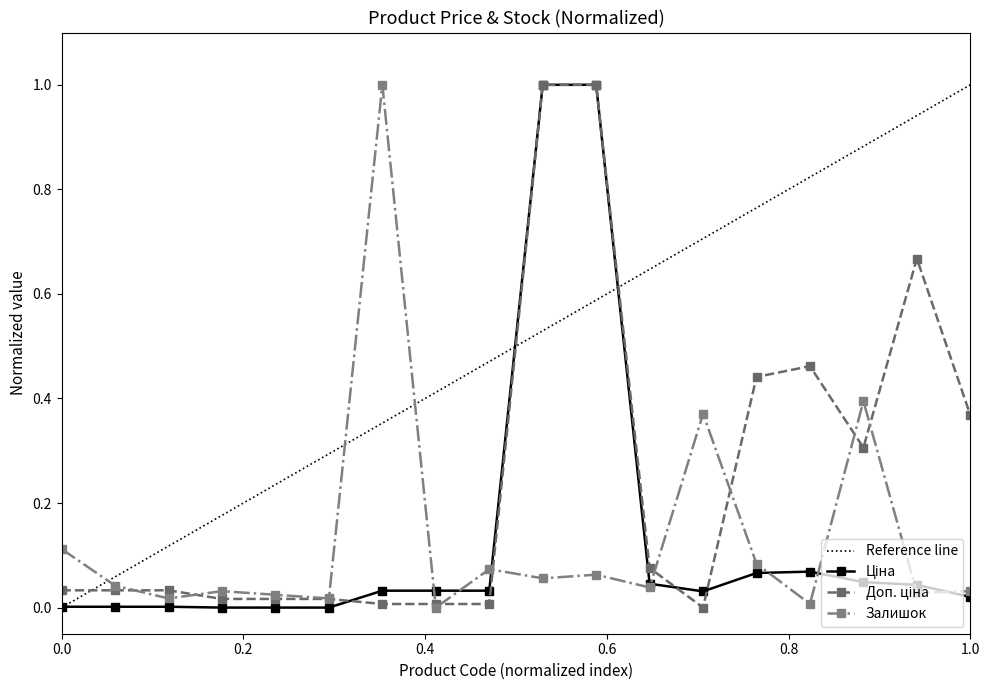

True or false: Доп. ціна and Залишок cross at least once.

True